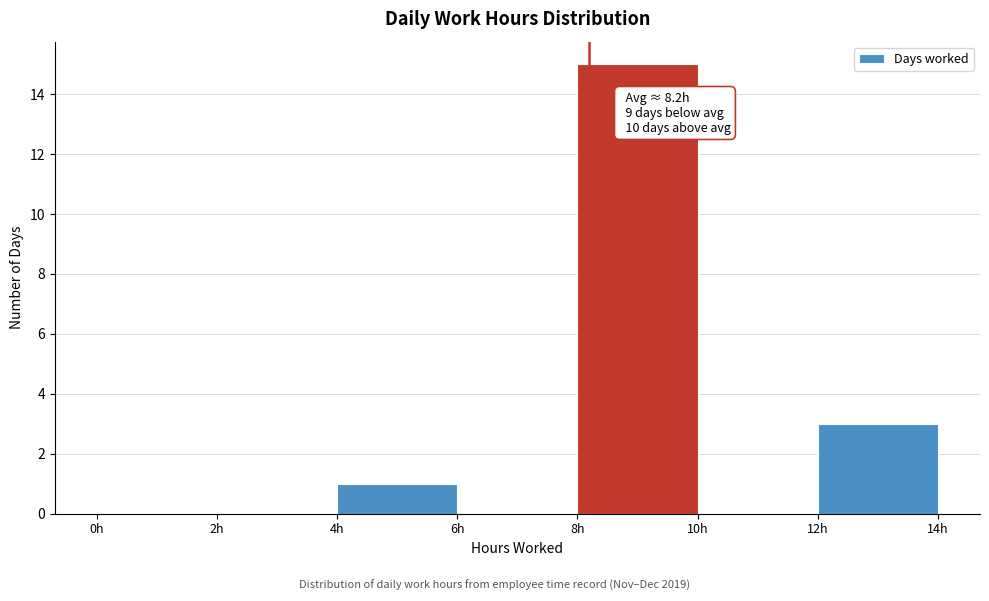

Over which range of the x-axis is the bar tallest?

8 to 10